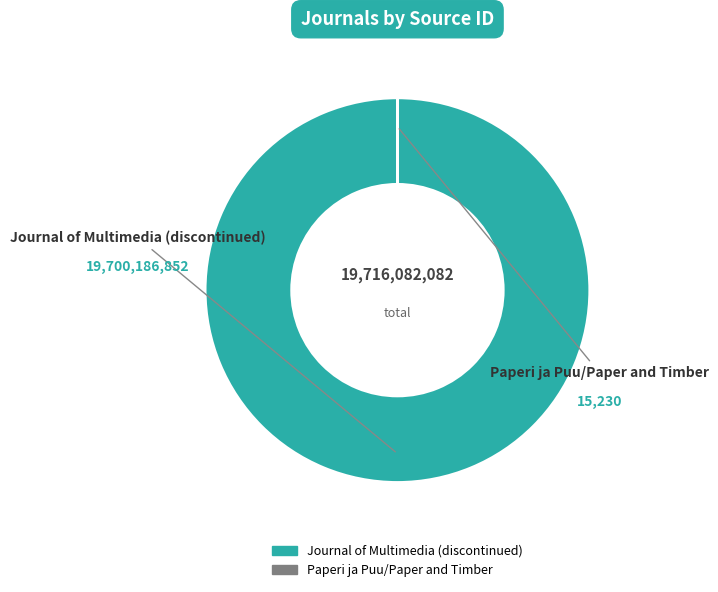

Does any single category account for the majority?

Yes